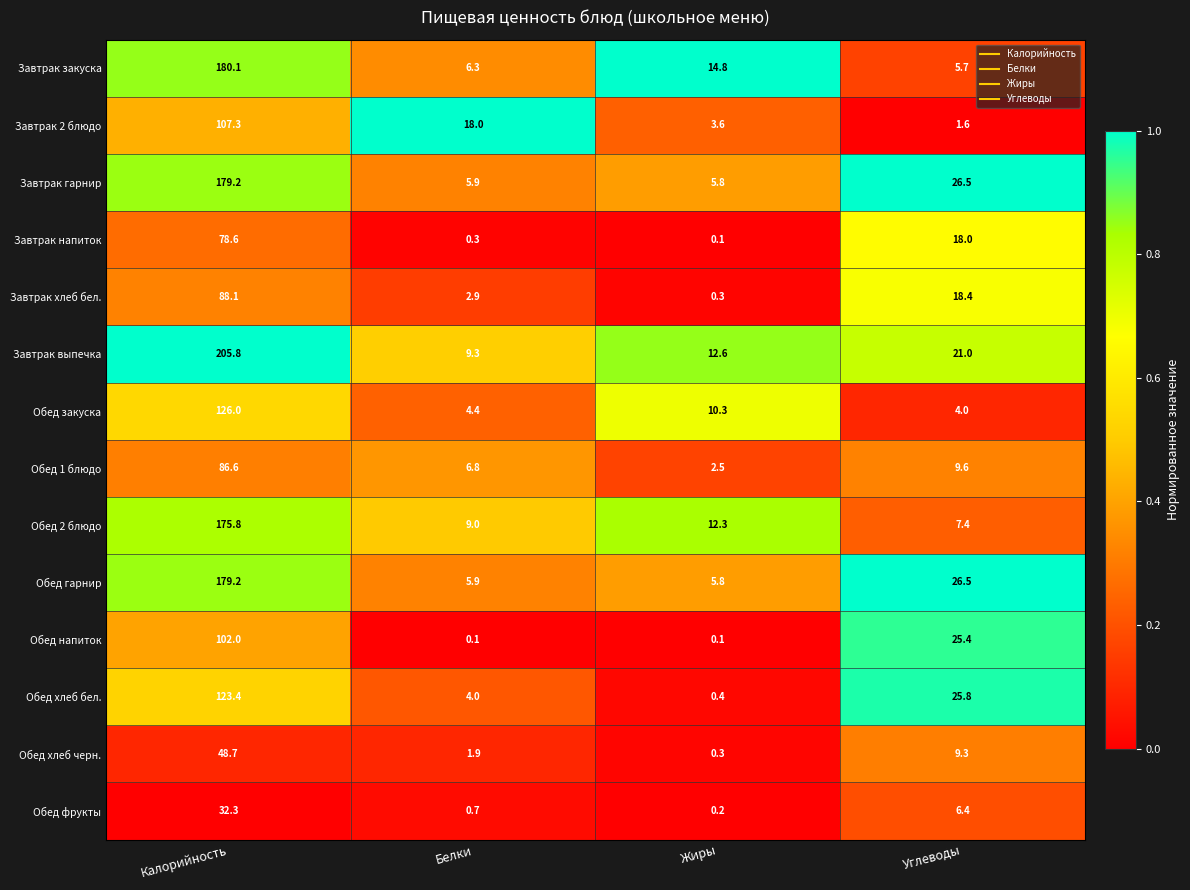

List the labels in order of Обед 1 блюдо value, largest first.

Калорийность, Углеводы, Белки, Жиры